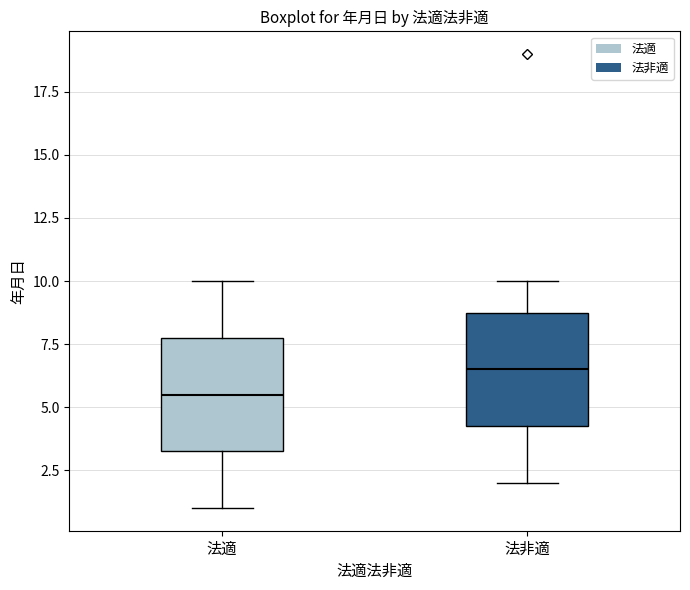

Where is the lower edge of the box for 法非適 on the y-axis? The values are not printed on the chart, so give them approximately, as read against the axis.

4.5